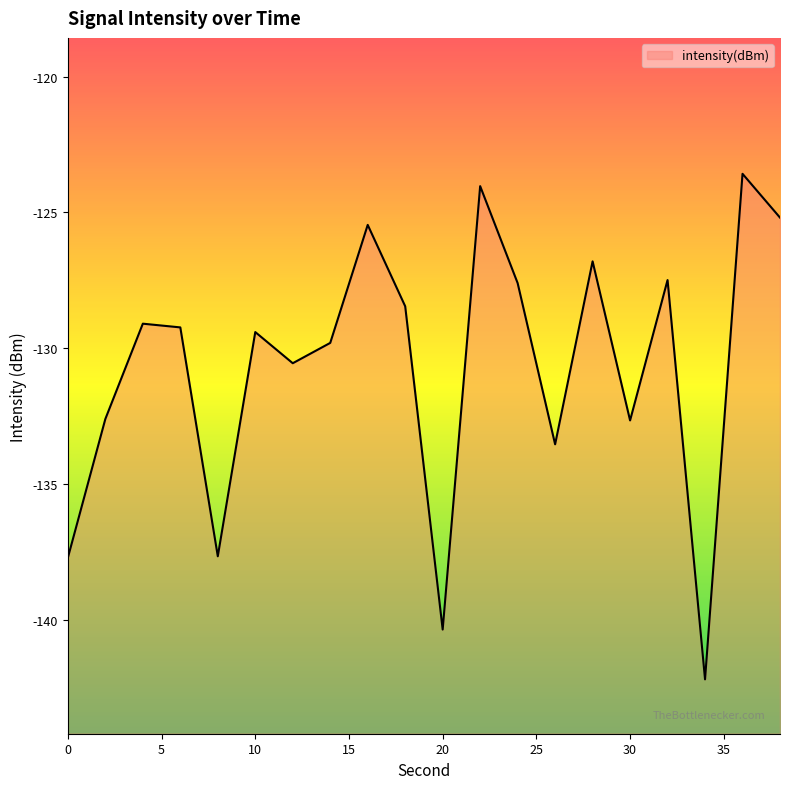

Reading left to right, transcribe all the data shown in this chart.

-137.7	-132.6	-129.1	-129.2	-137.6	-129.4	-130.5	-129.8	-125.5	-128.5	-140.3	-124.0	-127.6	-133.5	-126.8	-132.7	-127.5	-142.2	-123.6	-125.2